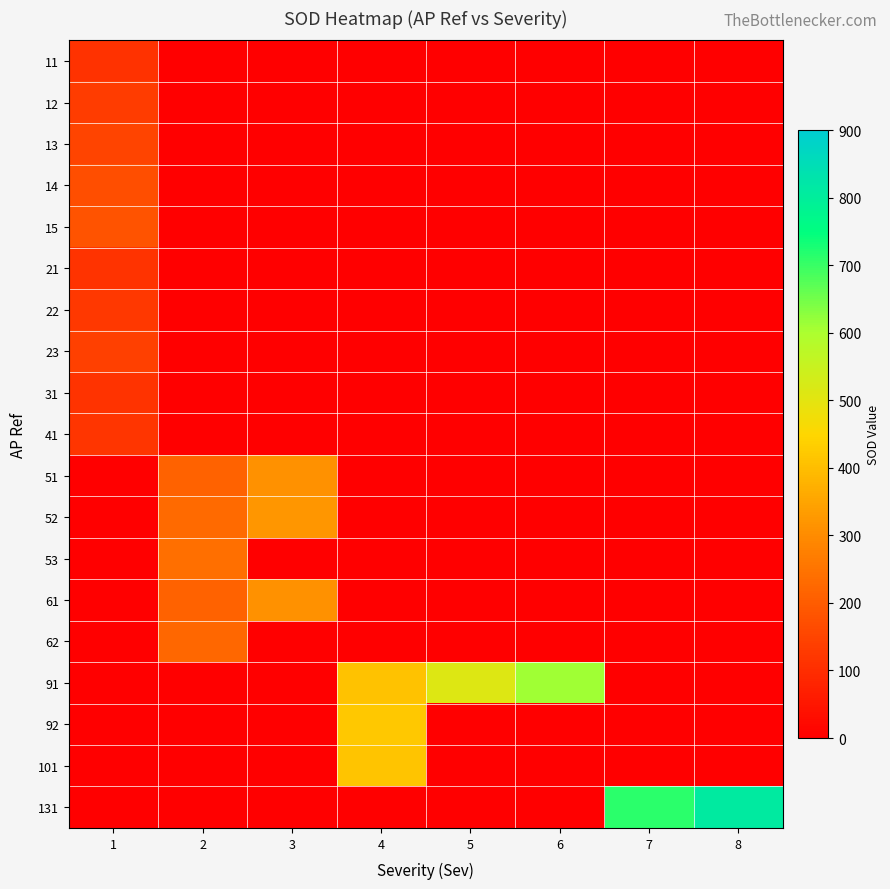

How many data points does each series have?

8